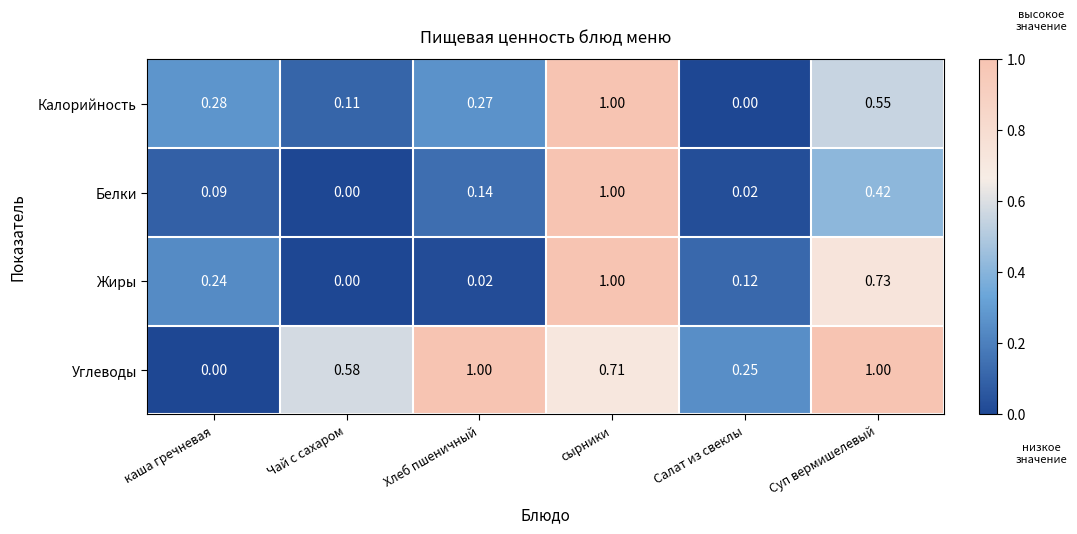

At how many categories does at least one series exceed 0?

6